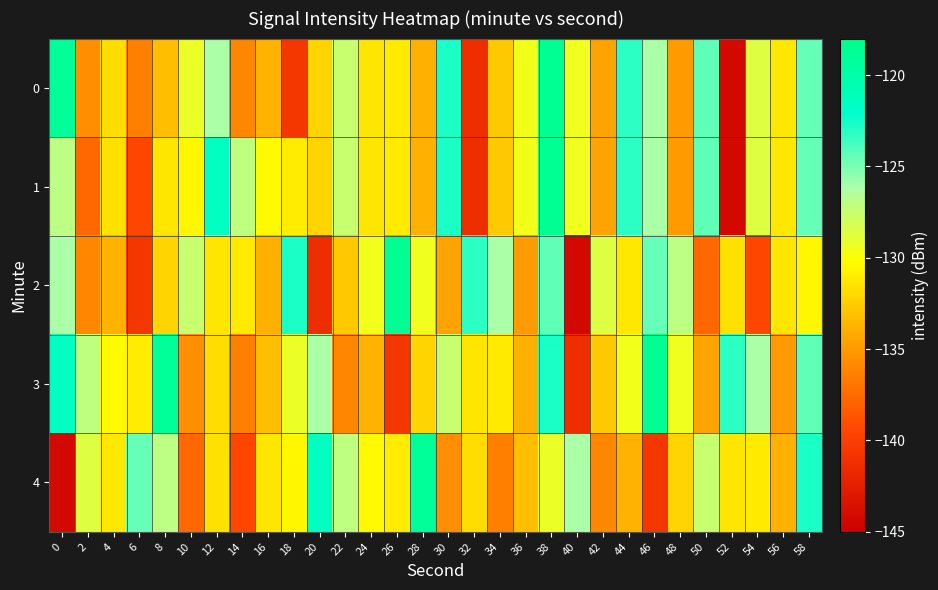

Which has a higher value, 56 or 28?

56